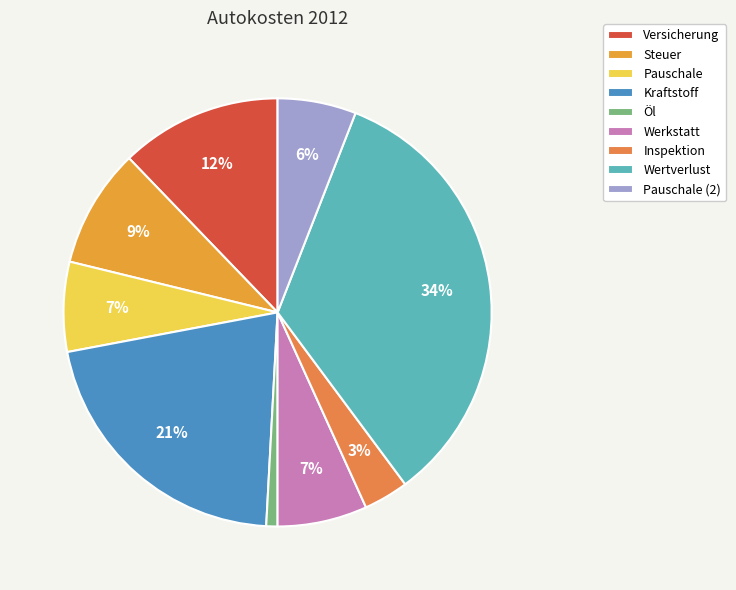

What percentage is the Inspektion slice, to the nearest percent?

3%